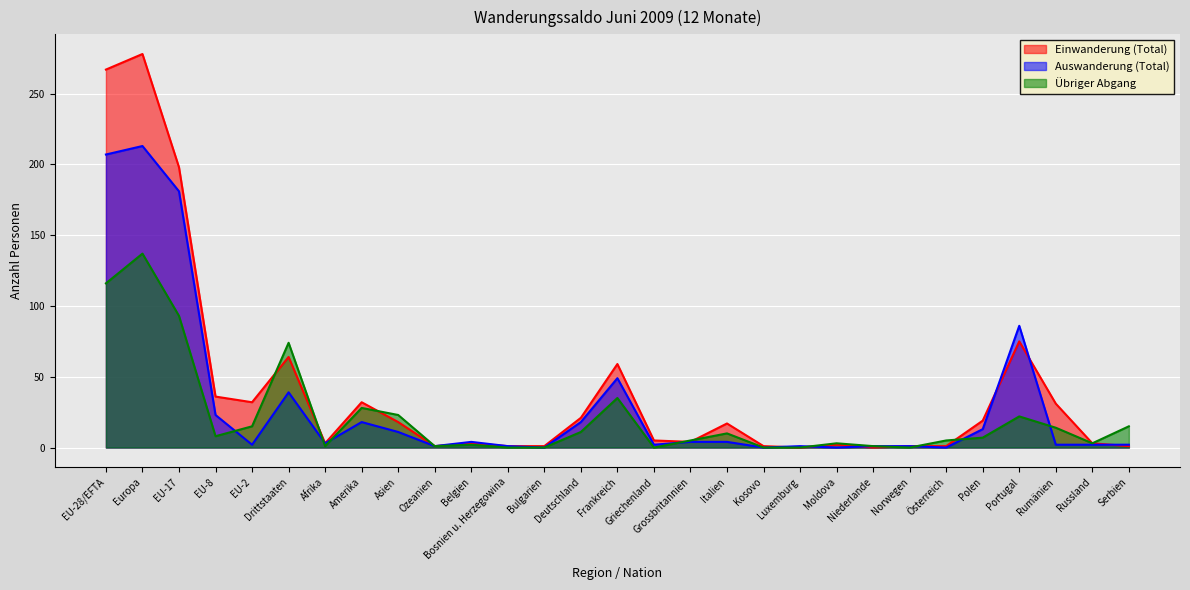

What are all the series names shown in the legend?

Einwanderung (Total), Auswanderung (Total), Übriger Abgang